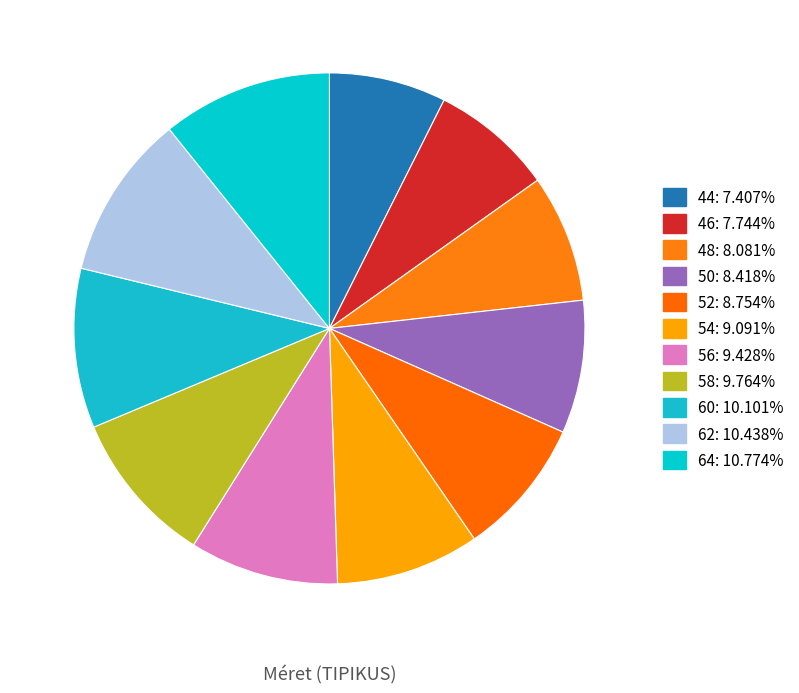

Is there any slice that represents more than half of the pie?

No